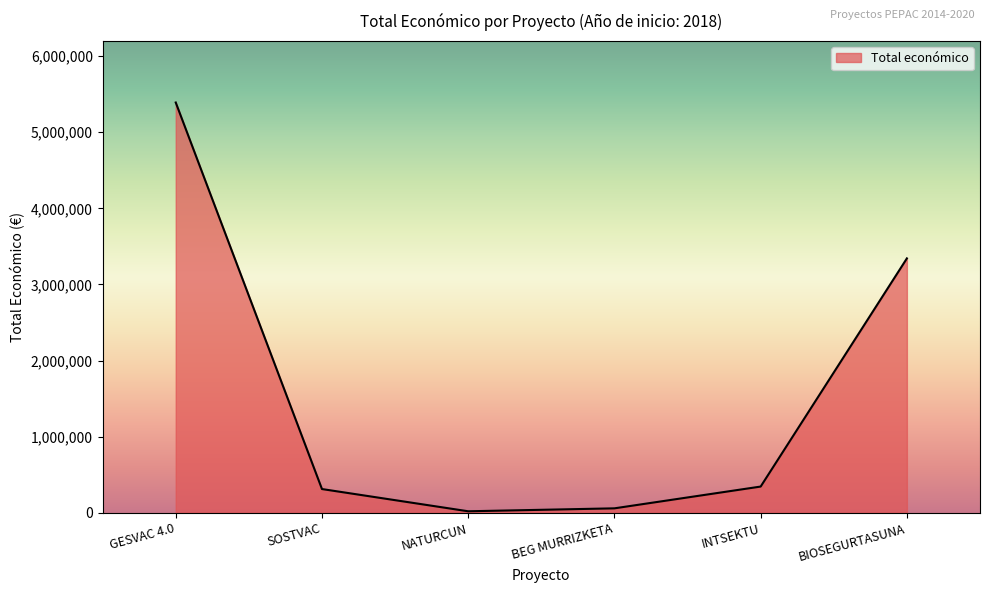

What position from the left is GESVAC 4.0?

1